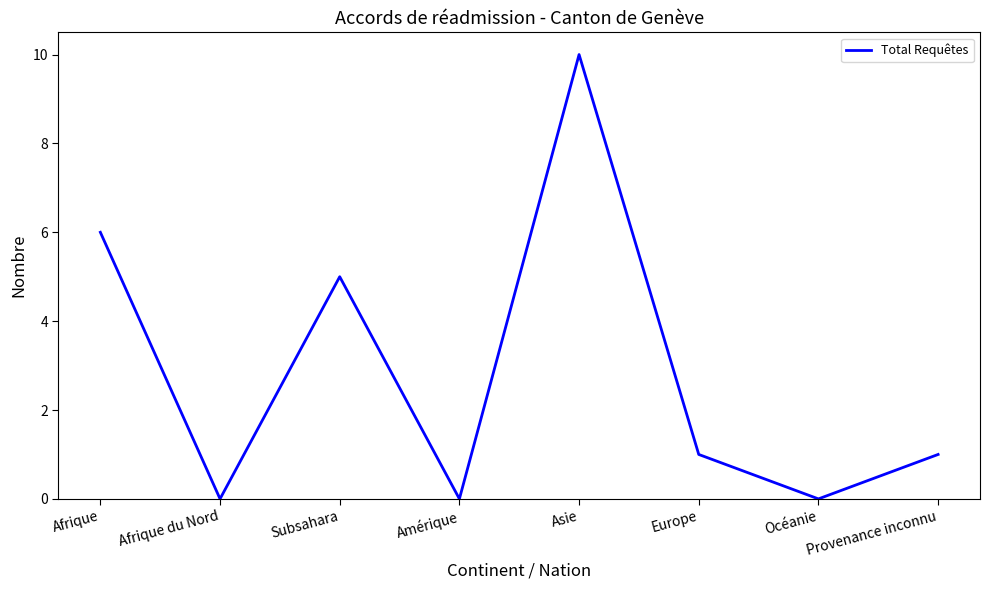

How many lines are shown in the chart?

1